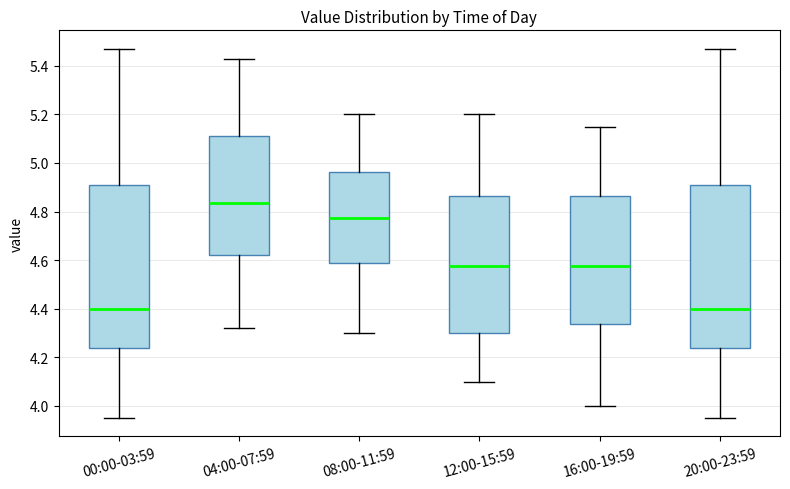

Which box's median line is the highest?

04:00-07:59